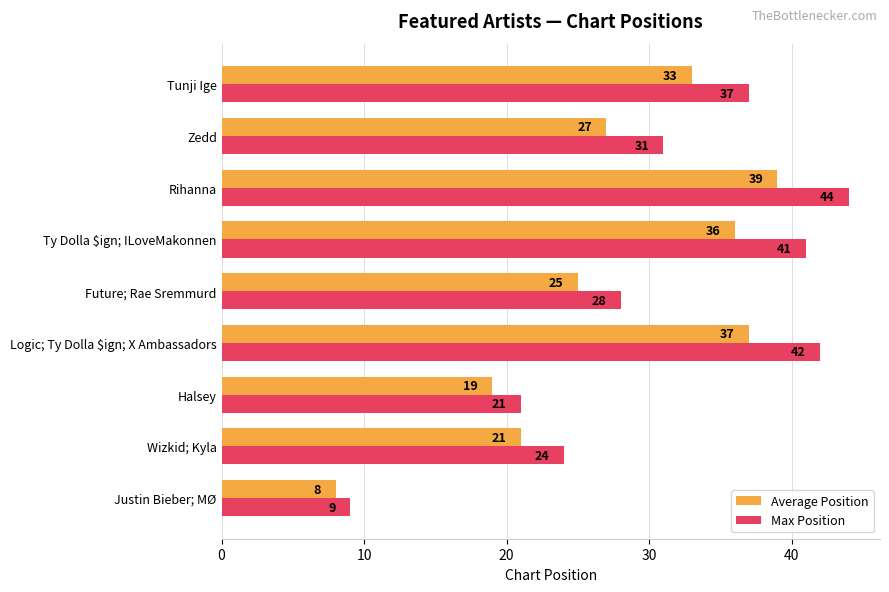

Rank the categories by Average Position value from lowest to highest.

Justin Bieber; MØ, Halsey, Wizkid; Kyla, Future; Rae Sremmurd, Zedd, Tunji Ige, Ty Dolla $ign; ILoveMakonnen, Logic; Ty Dolla $ign; X Ambassadors, Rihanna